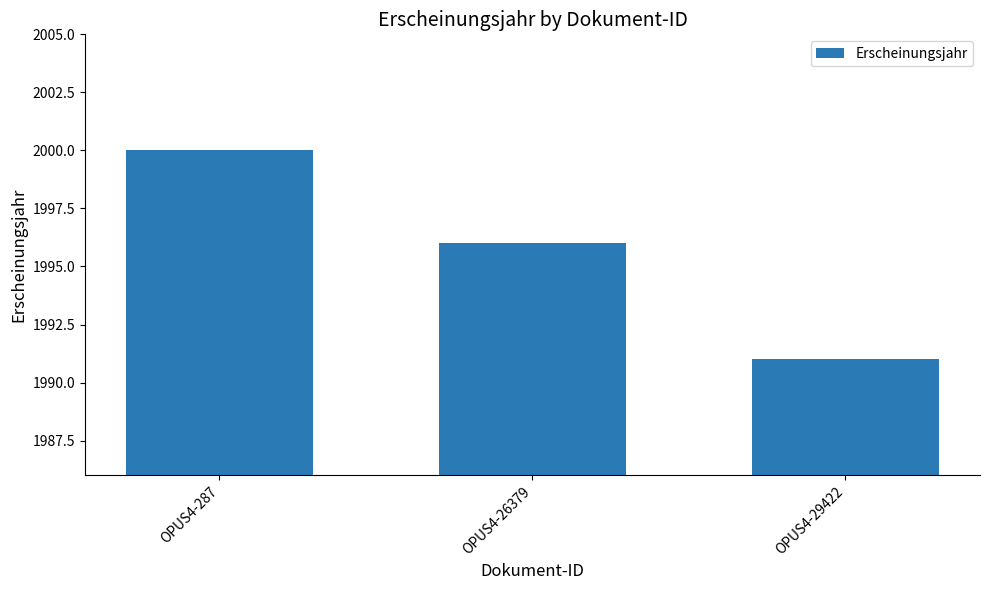

Approximately how many times larger is the value at OPUS4-26379 compared to OPUS4-29422?

1.0